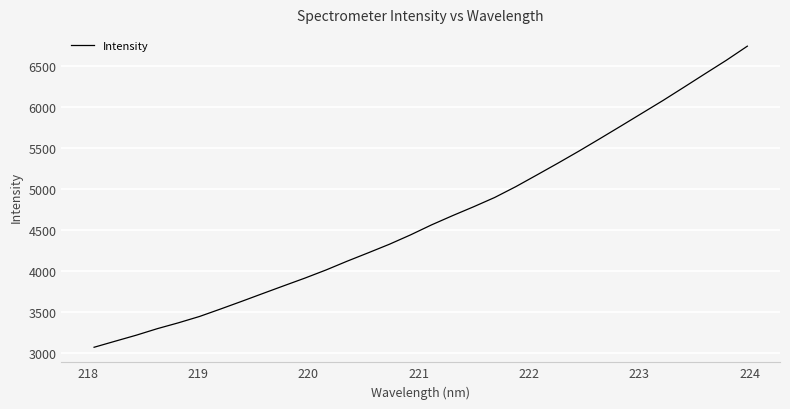

What is the minimum value shown in the chart?

3067.2